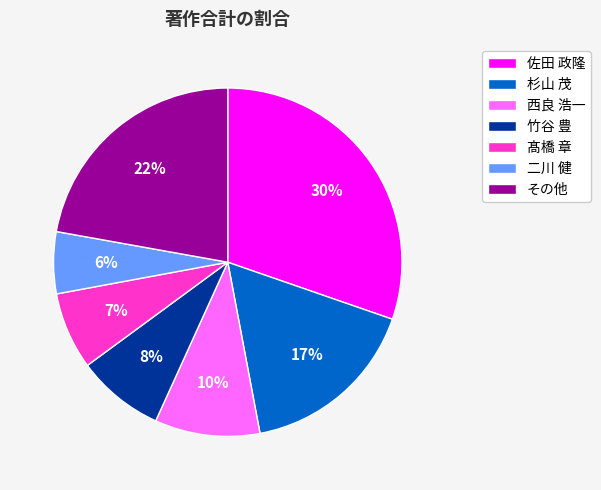

Count the number of slices in the pie.

7